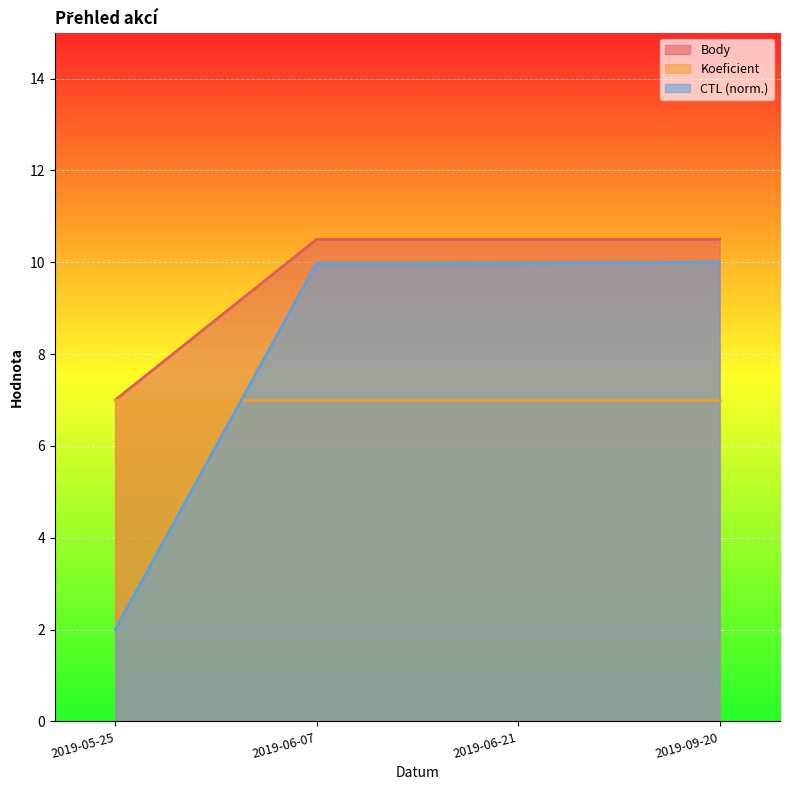

What is the lowest value of the Body series?

7.0